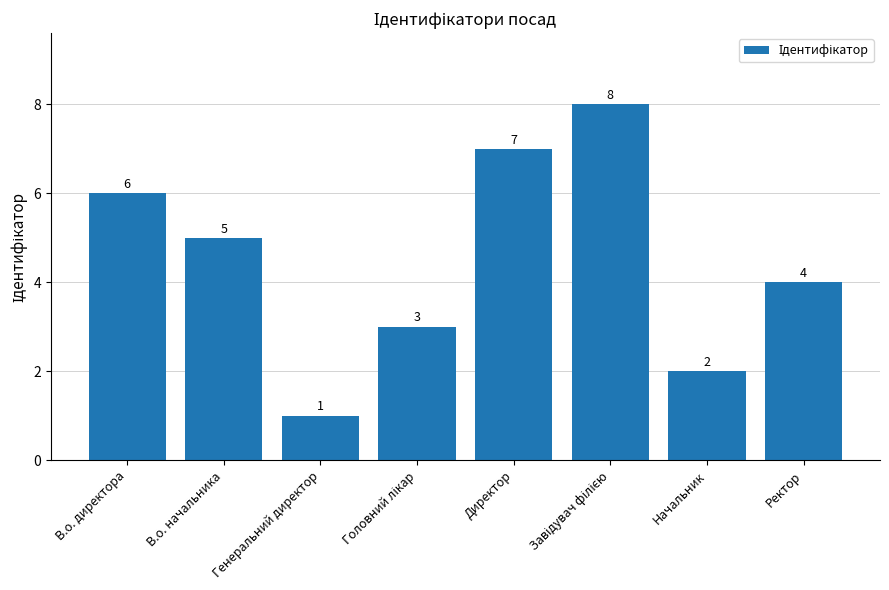

Where is the data nearest to the value 4?

Ректор